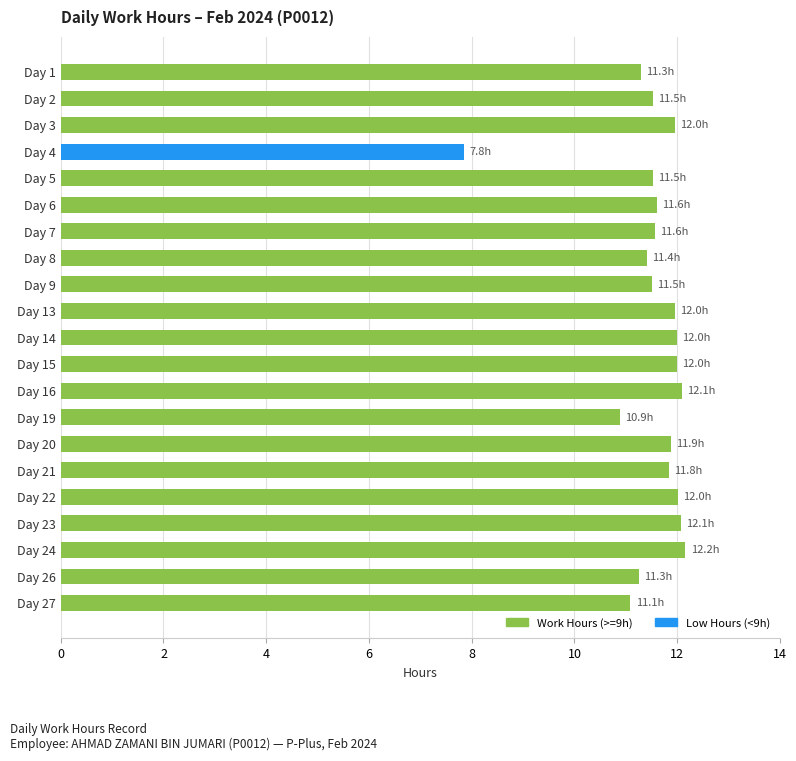

What is the maximum value shown in the chart?

12.2